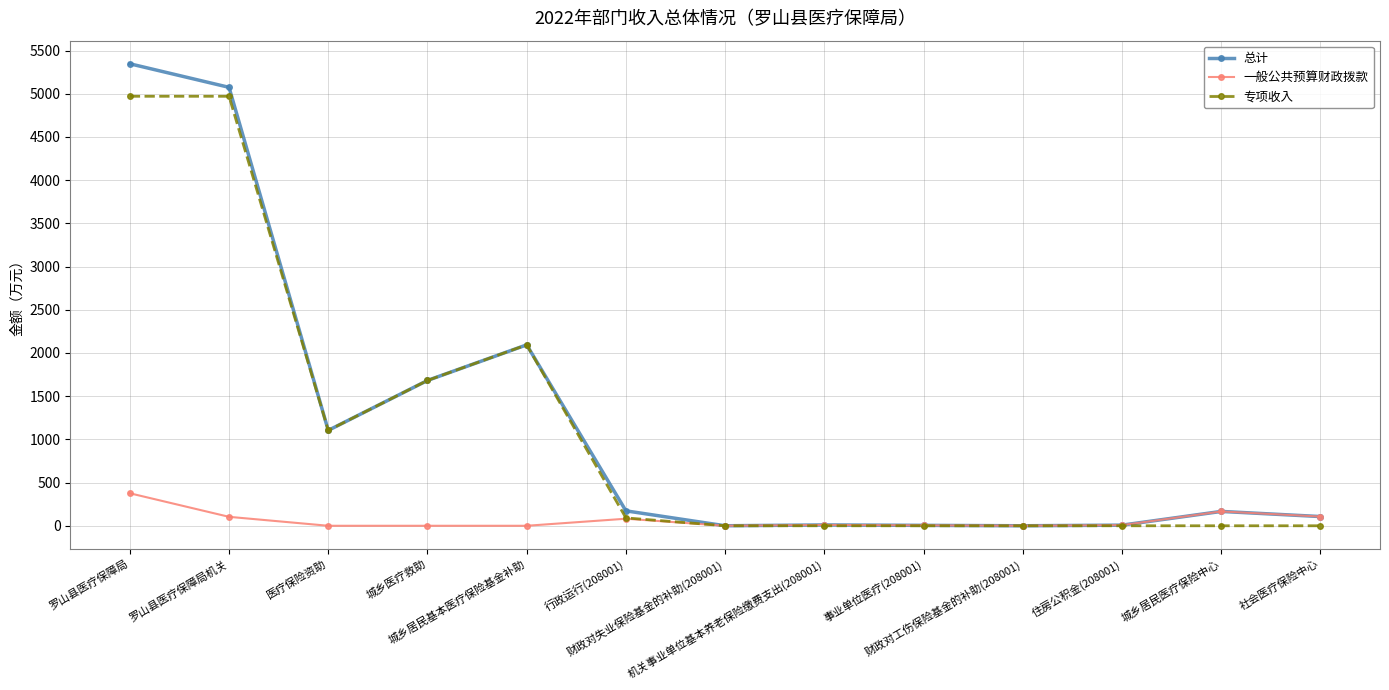

At how many categories does at least one series exceed 3014?

2